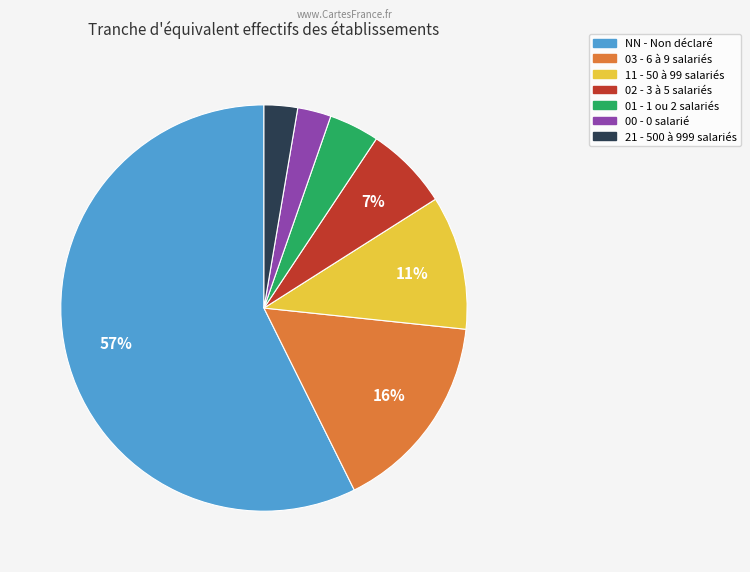

How many slices are in this pie chart?

7